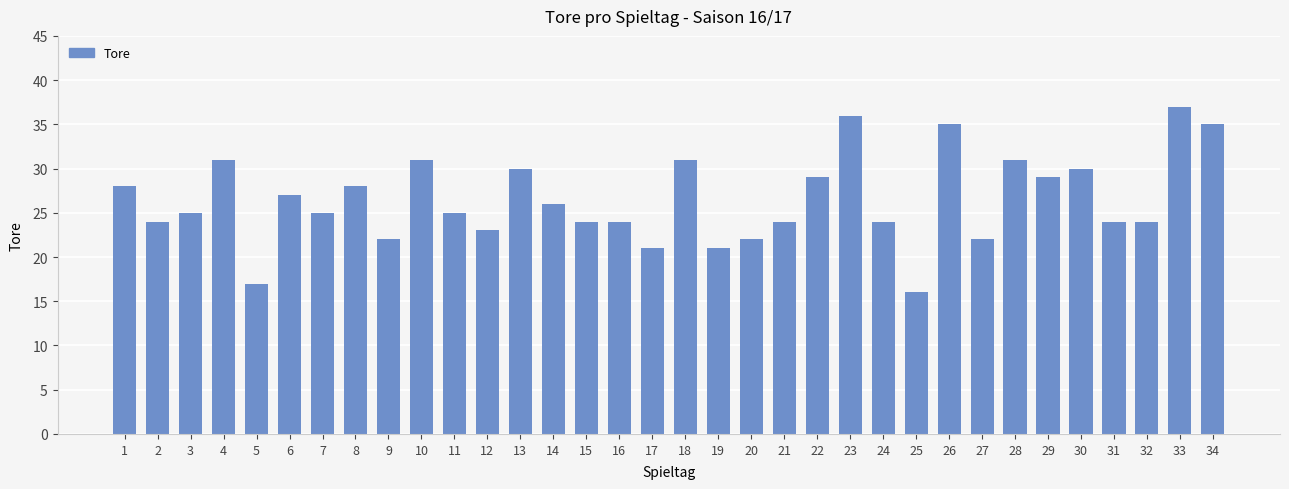

Is it true that the value at 26 is 35?

True